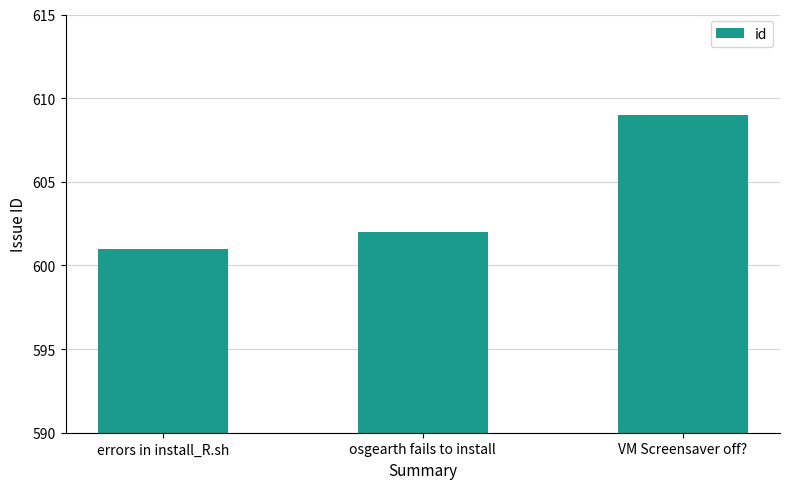

At which category does the chart reach its minimum across all series?

errors in install_R.sh